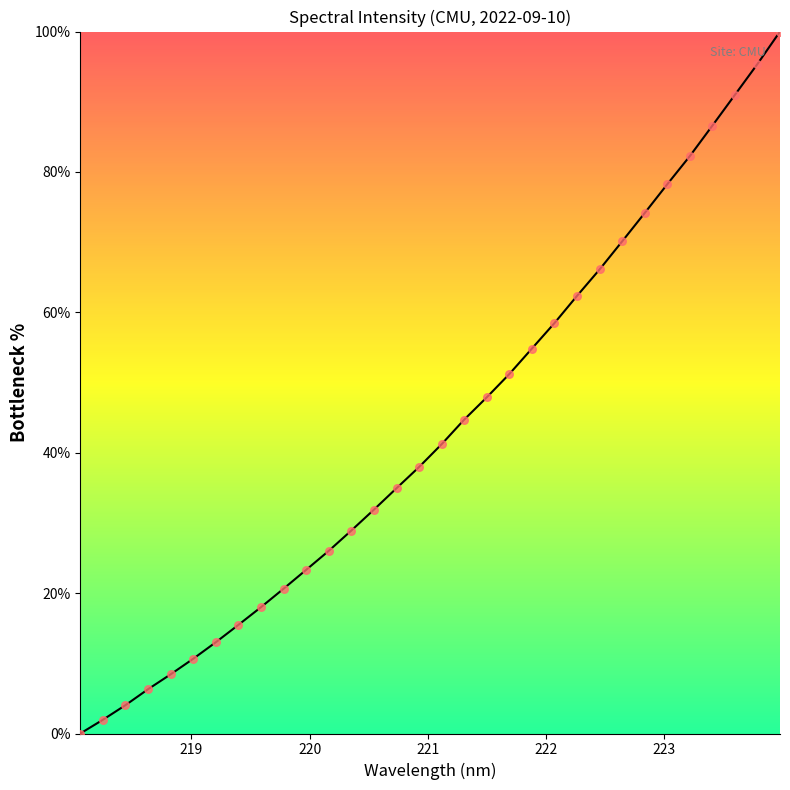

What is the maximum value shown in the chart?

100.0